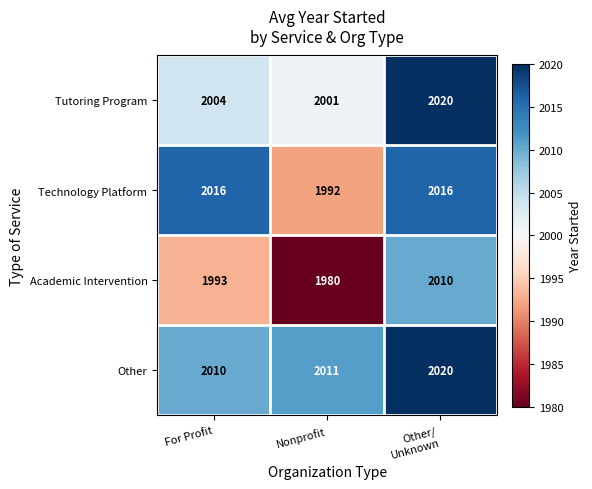

How many series are shown in this chart?

4